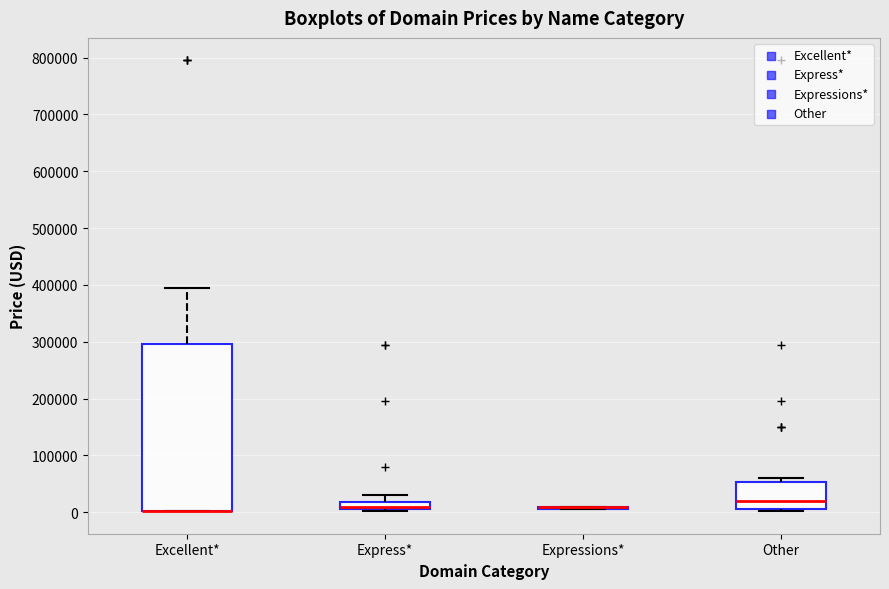

Comparing the boxes themselves (not the whiskers), which one is the tallest?

Excellent*